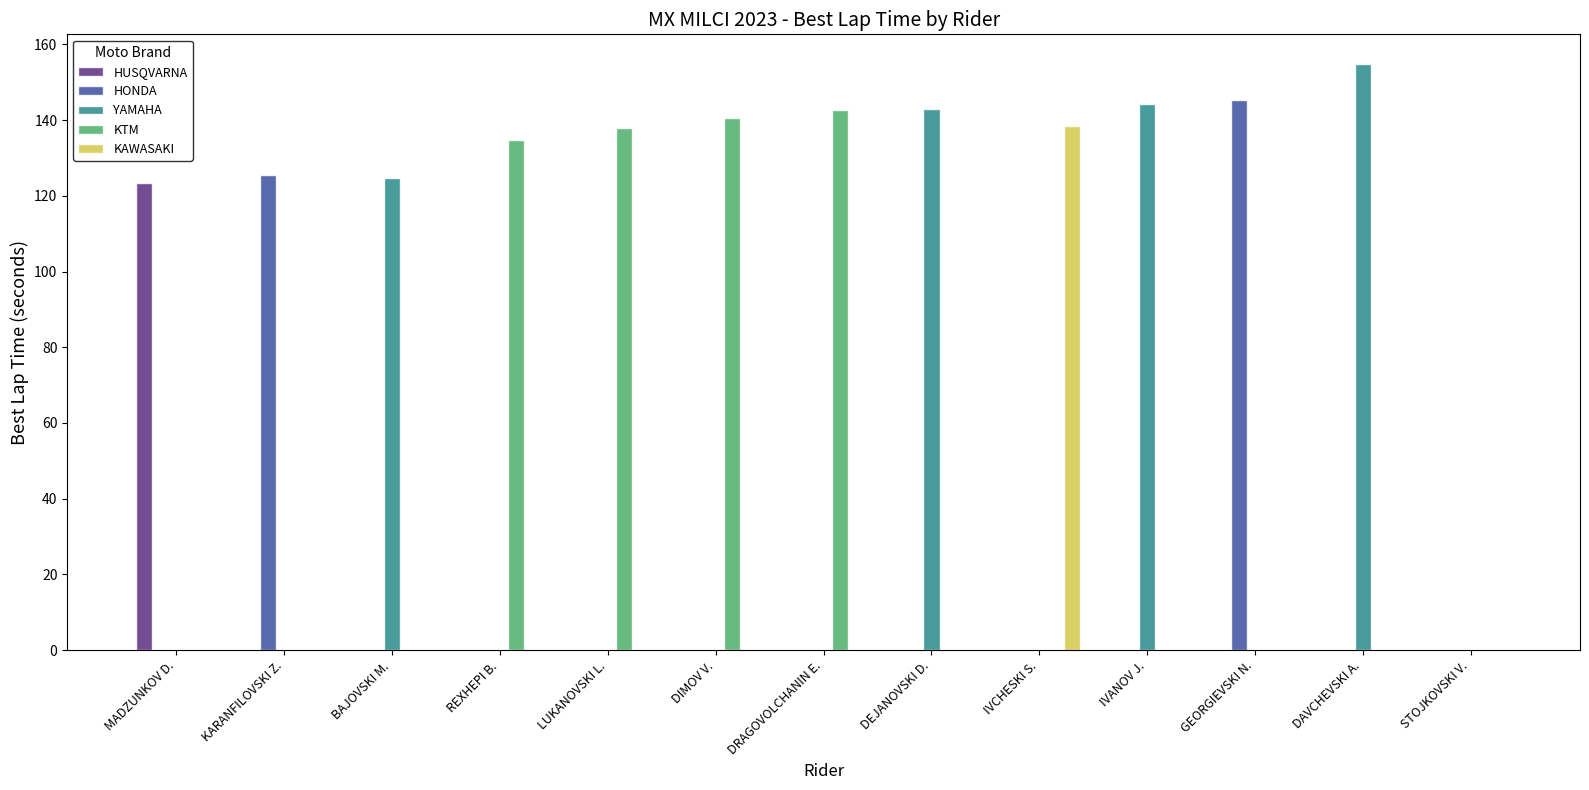

Is the value of KTM at LUKANOVSKI L. greater than the value of YAMAHA at KARANFILOVSKI Z.?

Yes